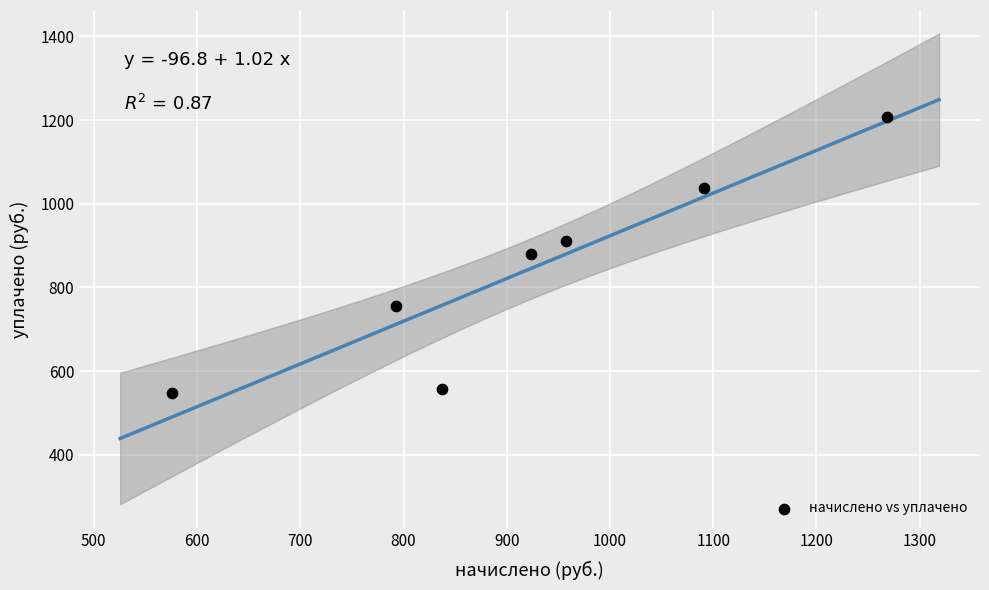

What is the average X value?

920.8